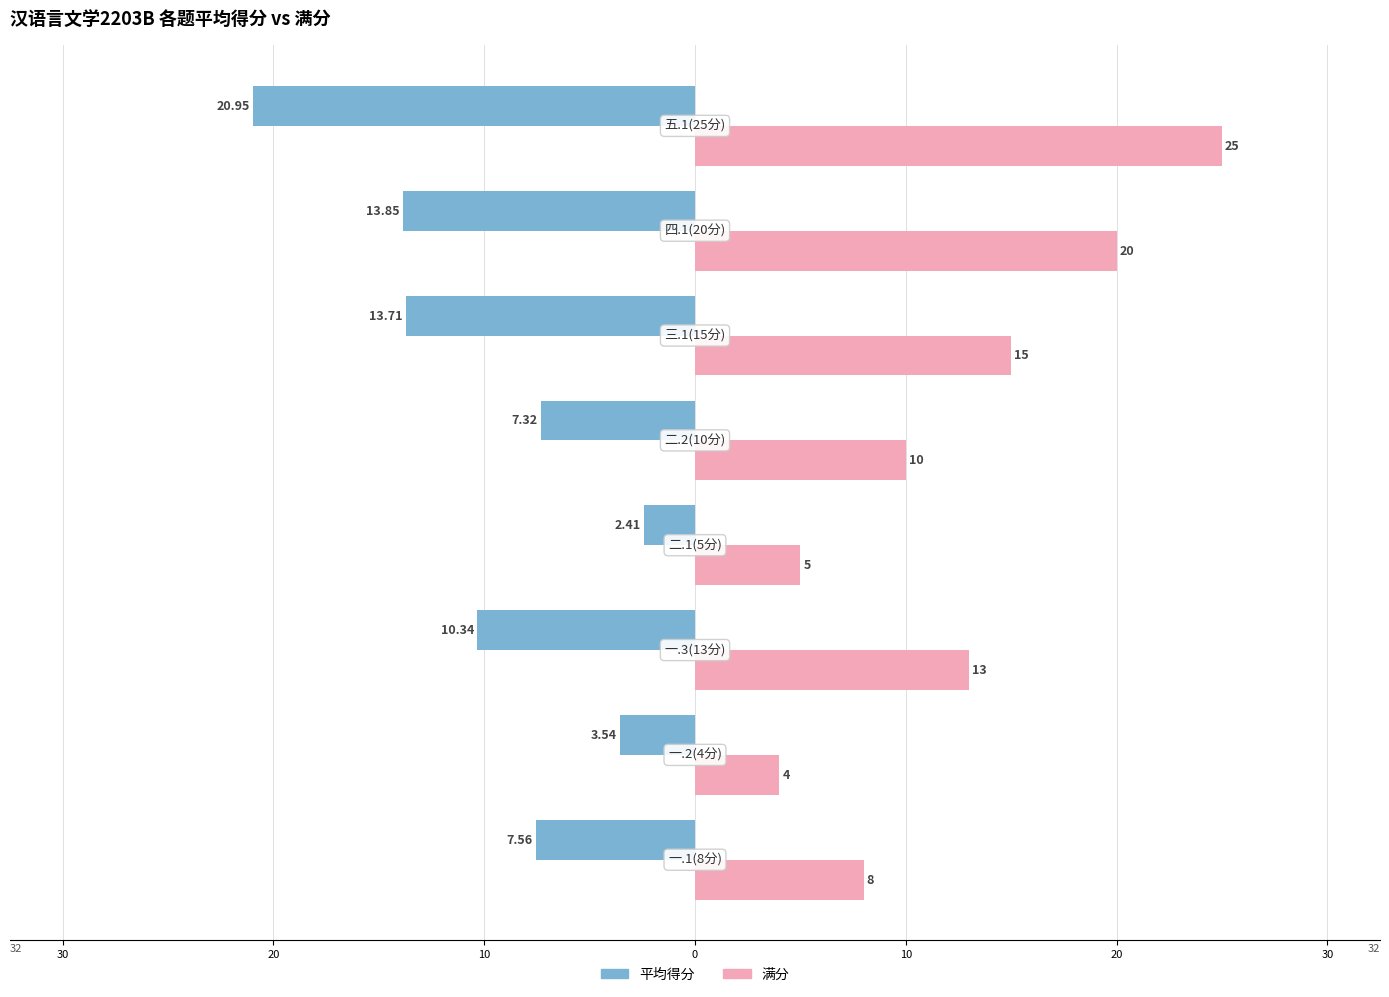

Reading left to right, extract all data points from this chart.

平均得分: -7.6	-3.5	-10.3	-2.4	-7.3	-13.7	-13.8	-20.9
满分: 8.0	4.0	13.0	5.0	10.0	15.0	20.0	25.0